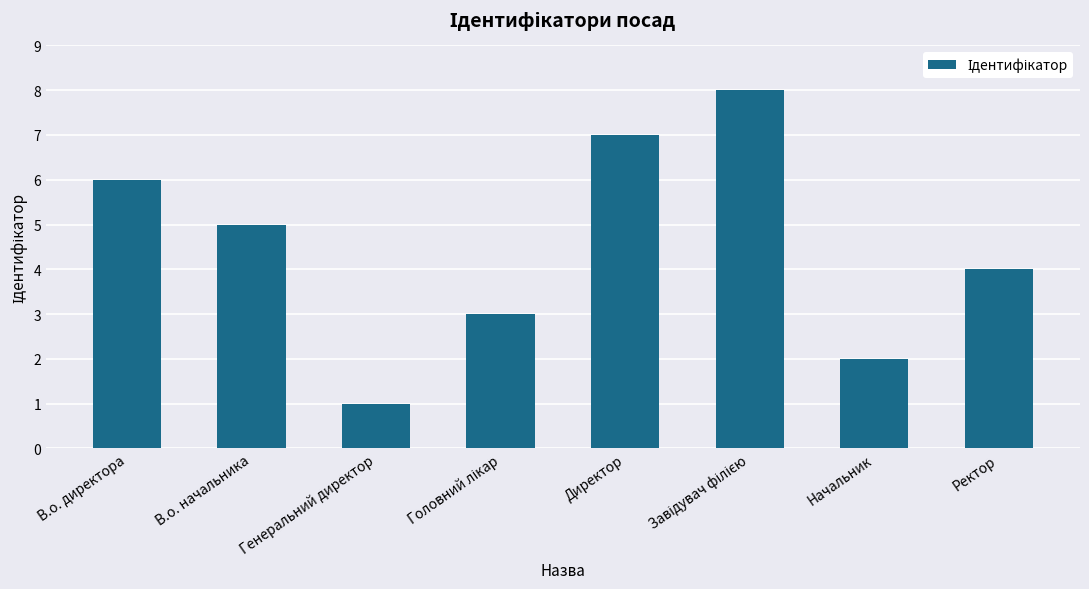

What is the approximate value at В.о. начальника?

5